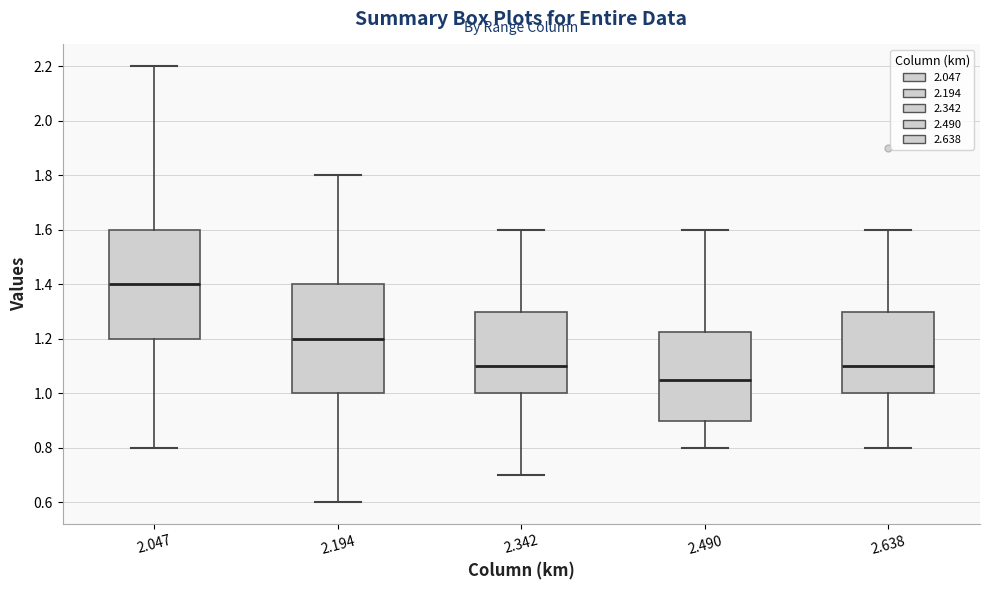

Where does the median line of the box at x = 2.194 sit on the y-axis? The values are not printed on the chart, so give them approximately, as read against the axis.

1.20